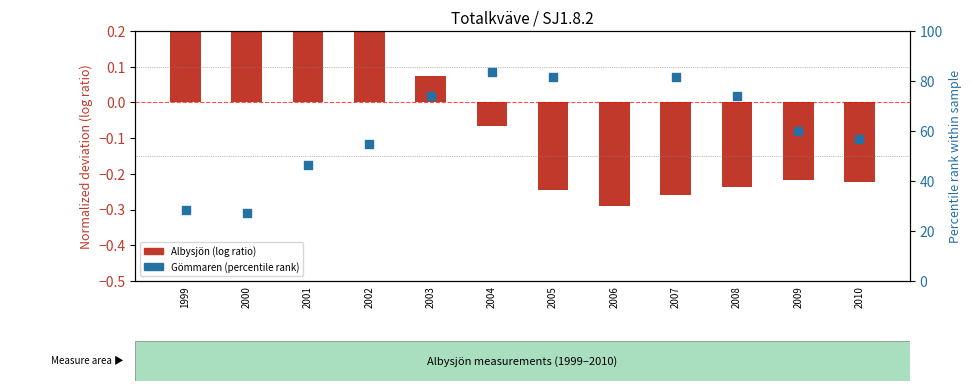

What is the change in value from 2004 to 2009?

-0.1